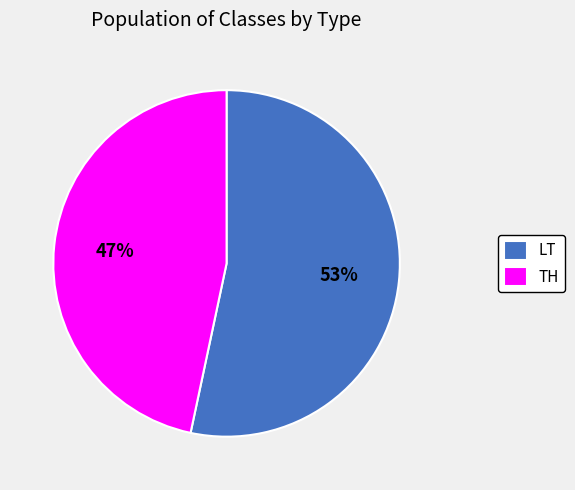

True or false: LT accounts for 53% of the total.

True